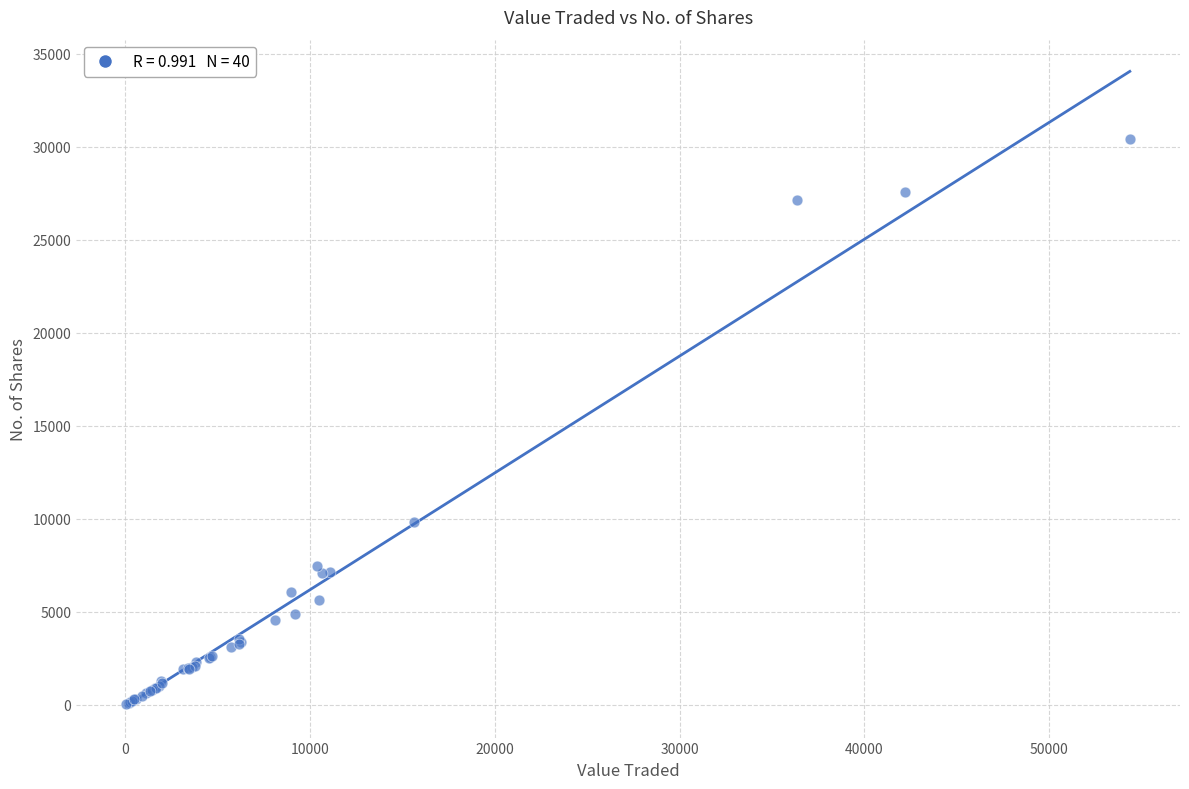

What Y value in the scatter plot is closest to 15210?

9823